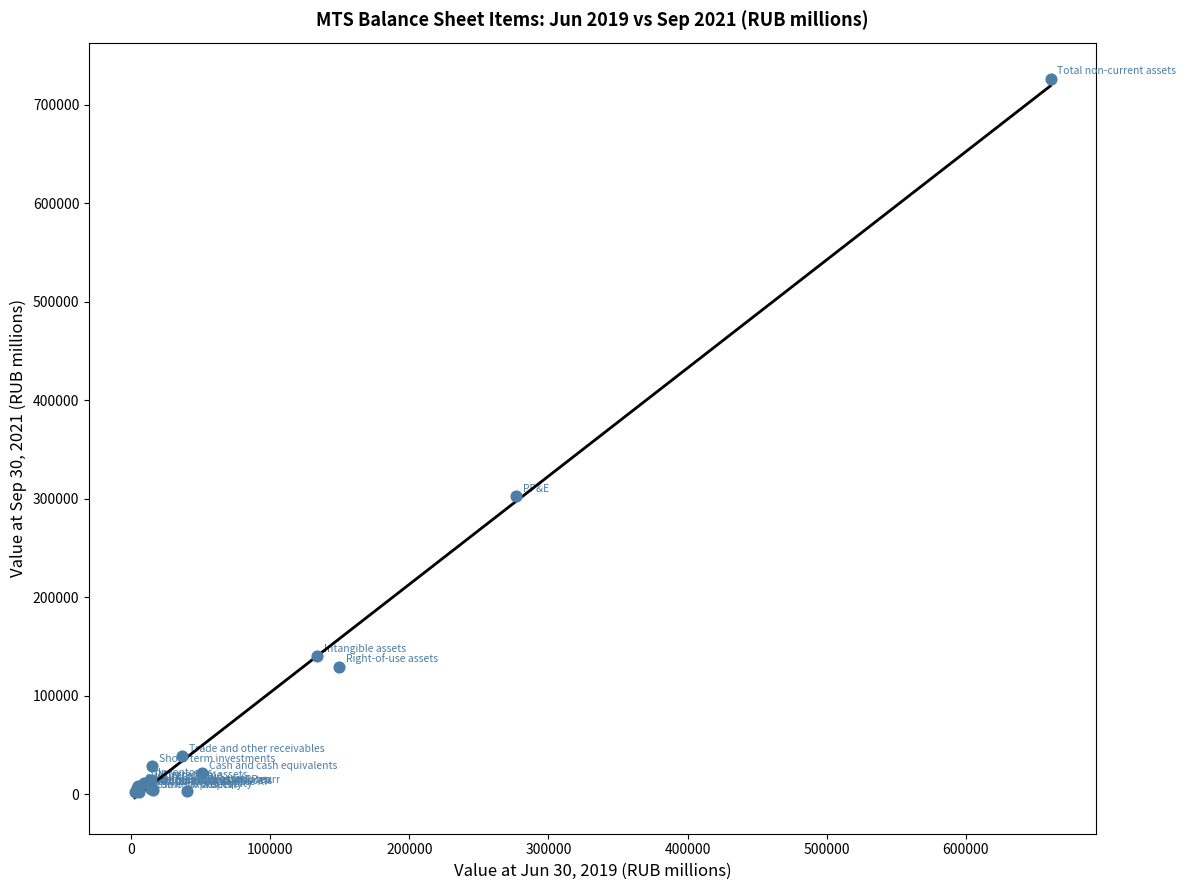

What Y value in the scatter plot is closest to 364322?

302895